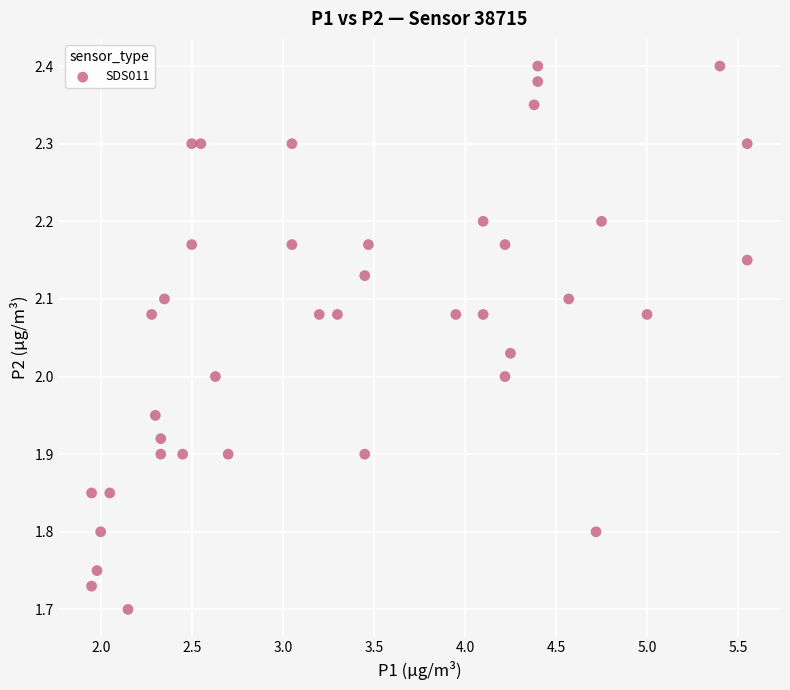

What is the range of Y values (max minus min)?

0.7